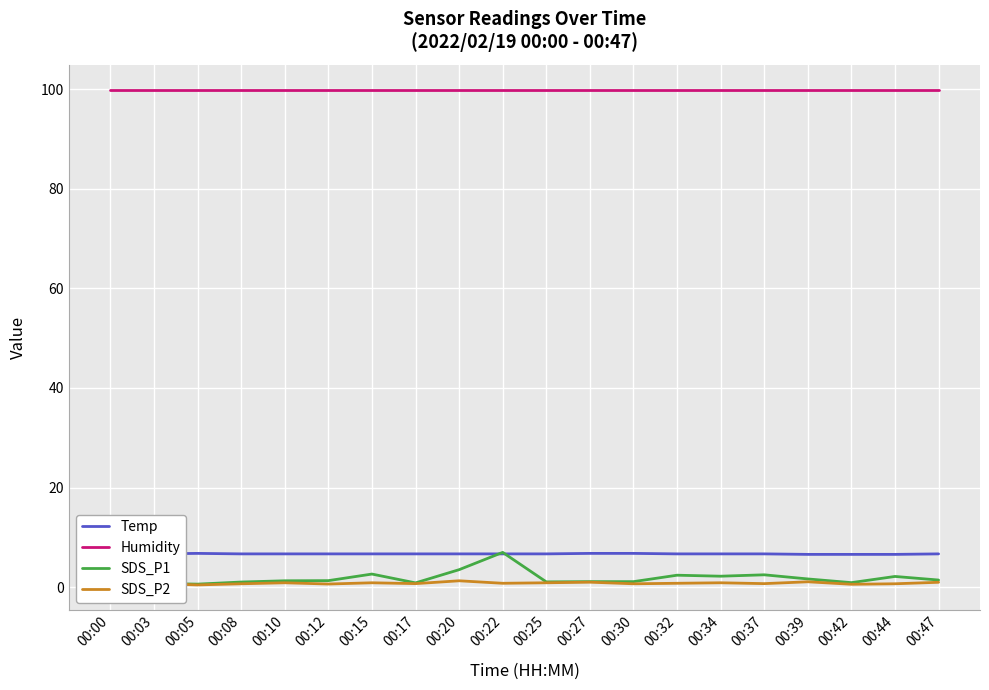

What is the smallest value displayed?

0.5